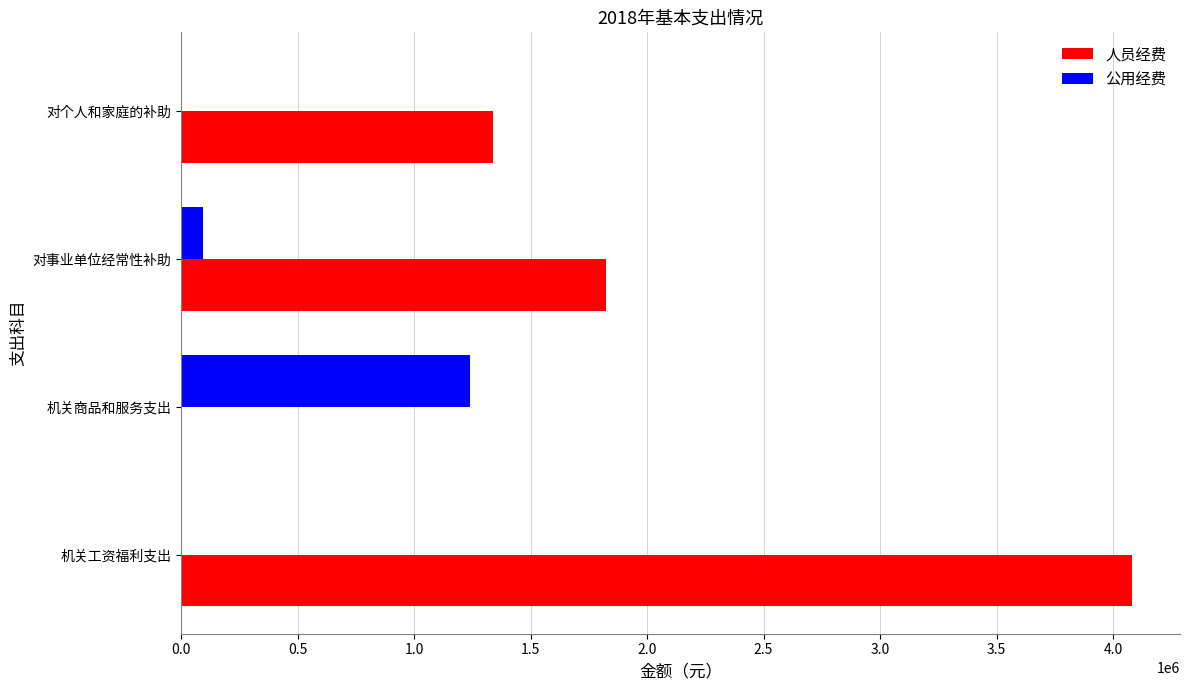

Where is 公用经费 nearest to the value 619510?

对事业单位经常性补助